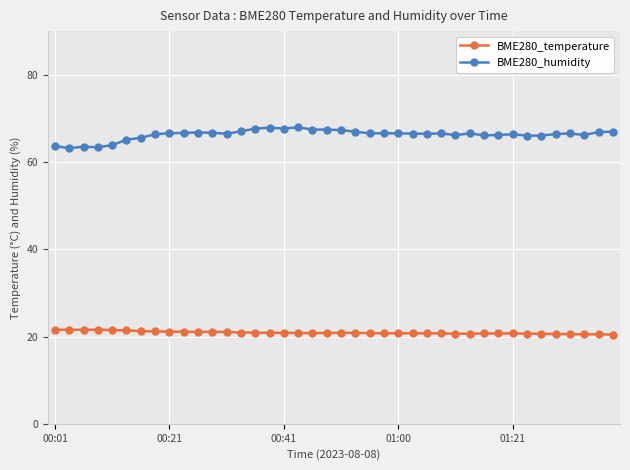

What is the average value of the BME280_humidity series?

66.3